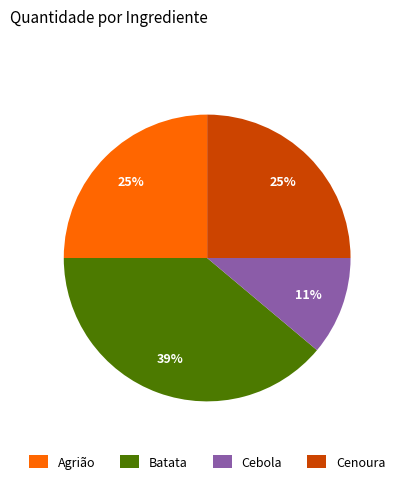

Count the number of slices in the pie.

4